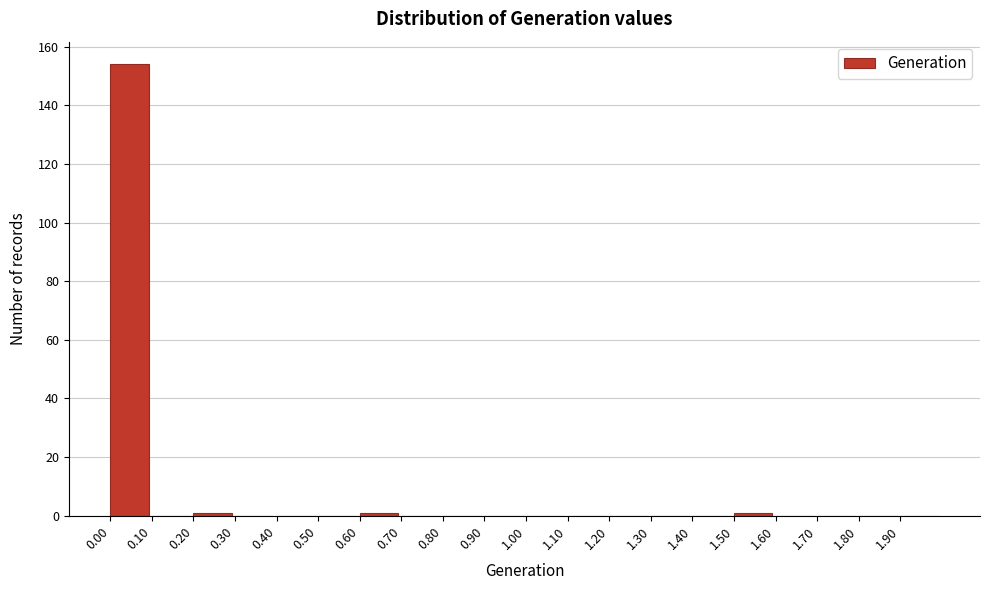

Over which range of the x-axis is the bar tallest?

0.0 to 0.1